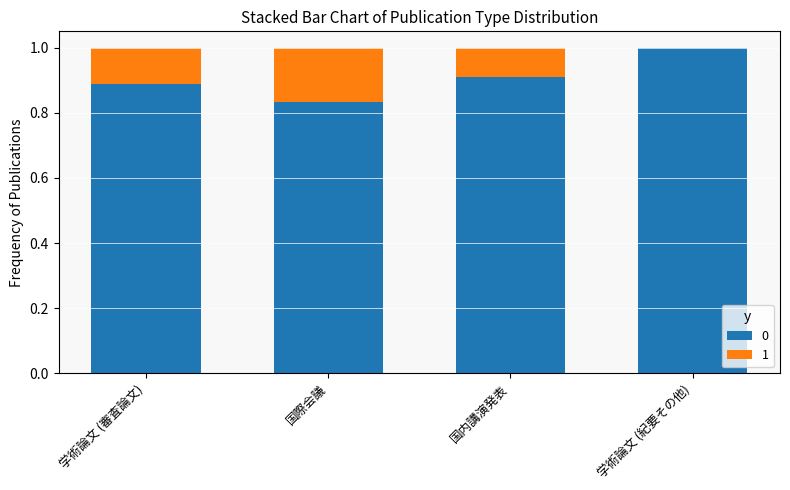

Is it true that 0 equals 0.5 at 国内講演発表?

False